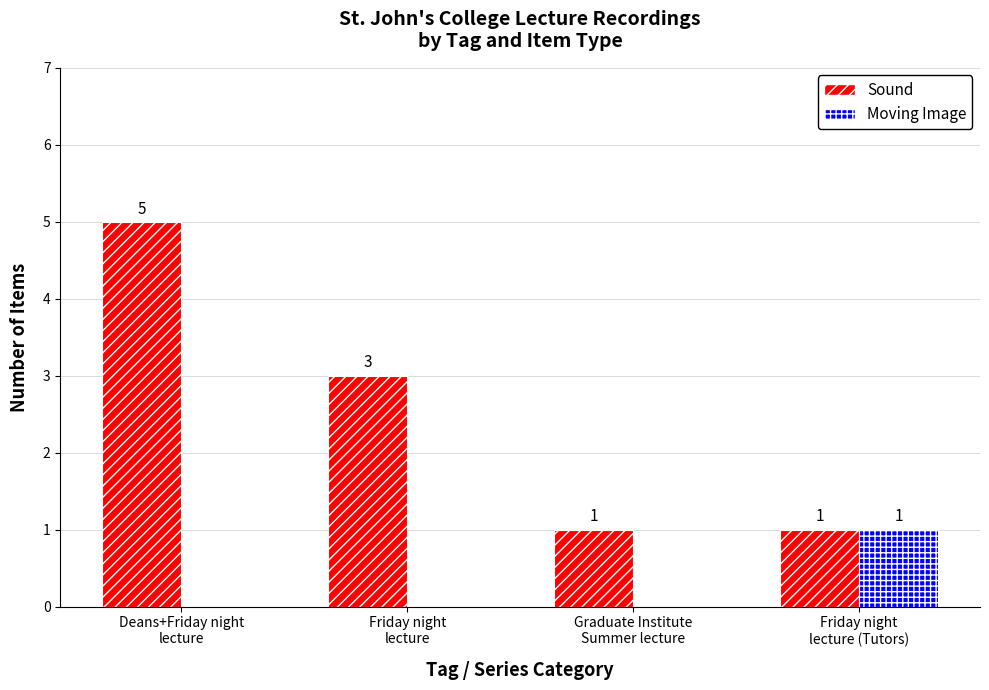

Which series has the largest total across all categories?

Sound